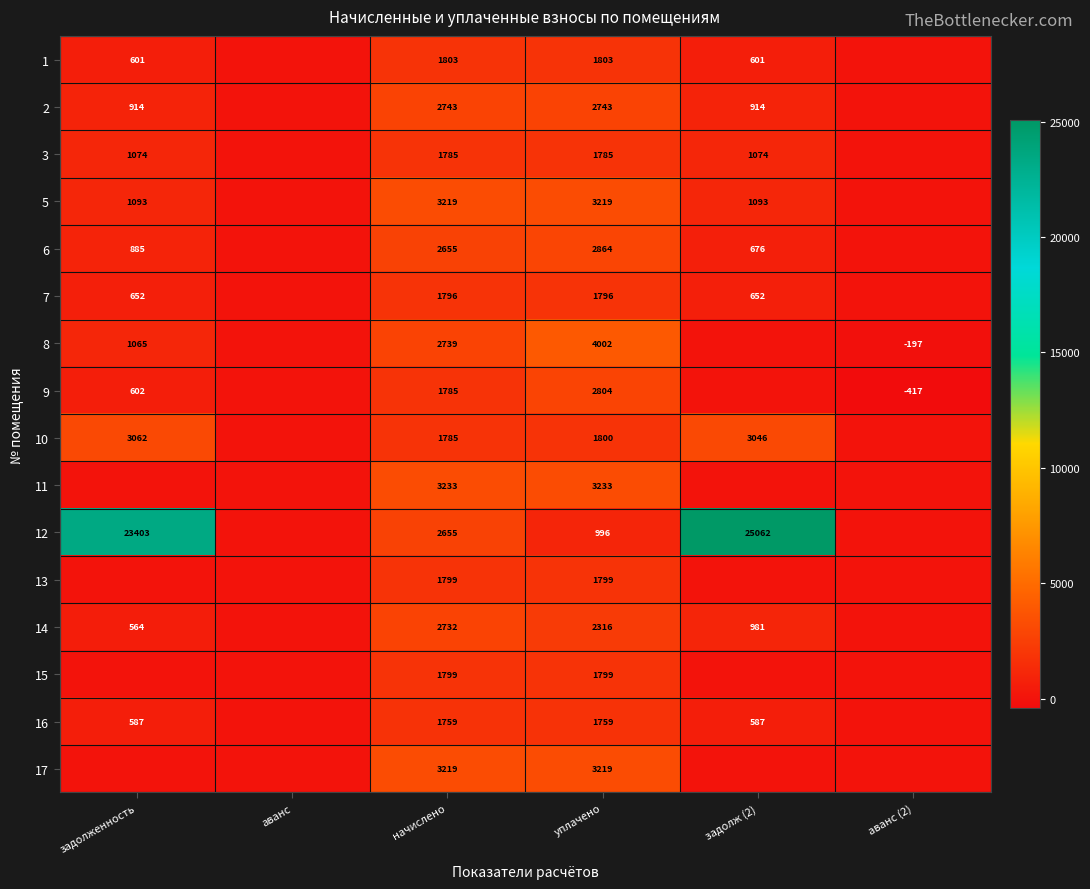

What is the spread (max minus min) of values at начислено?

1474